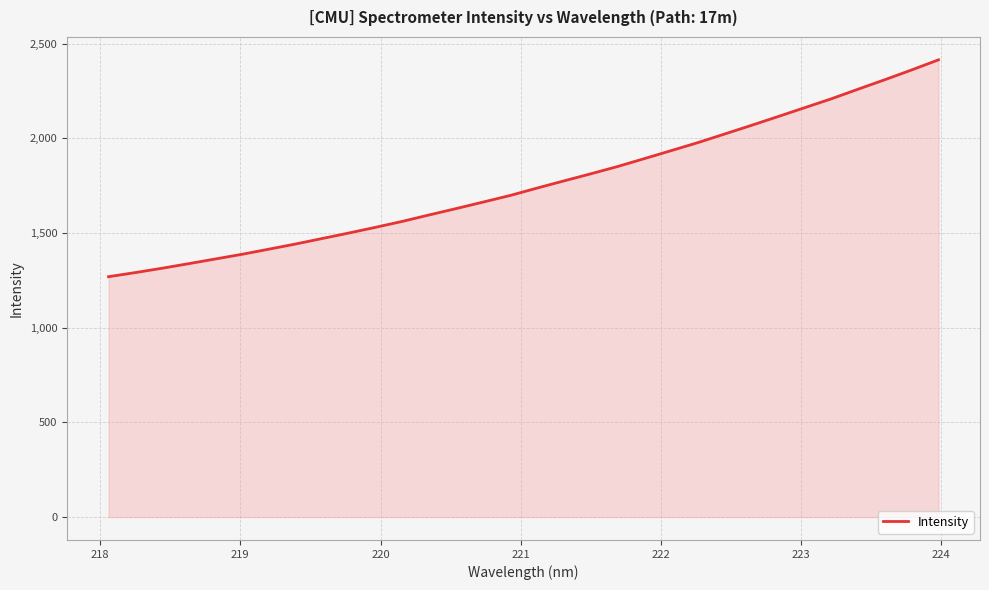

What is the smallest value displayed?

1269.6